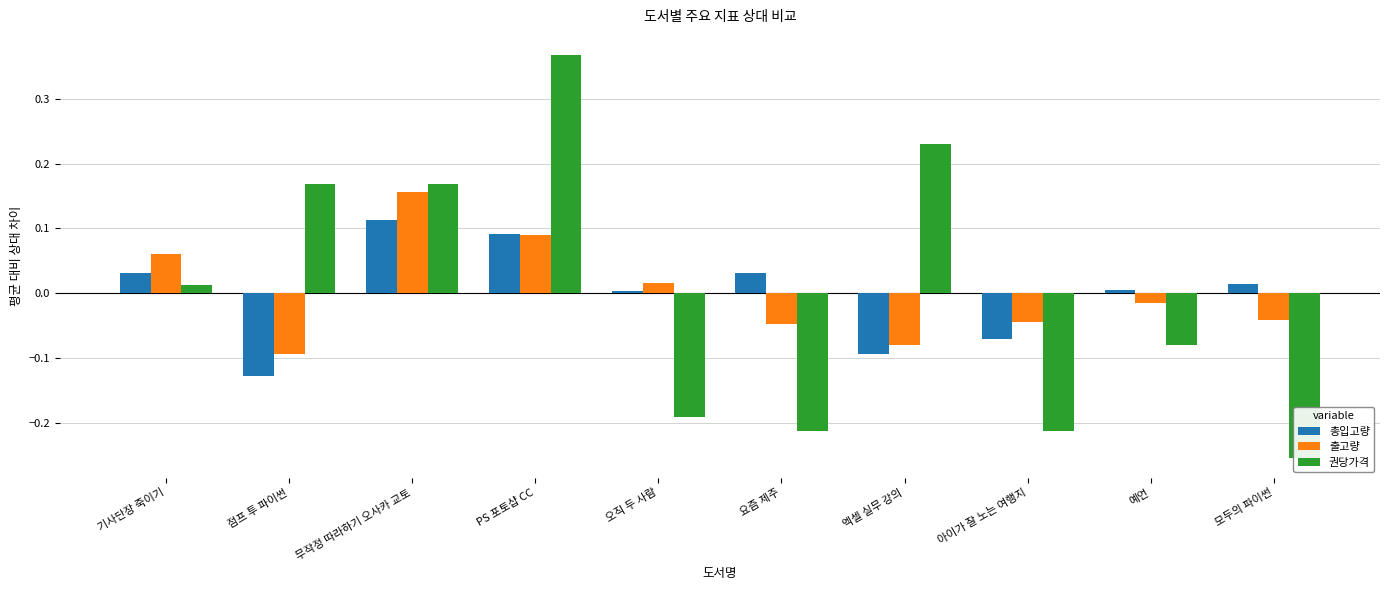

What is the difference between the maximum and second lowest values in the 총입고량 series?

0.2